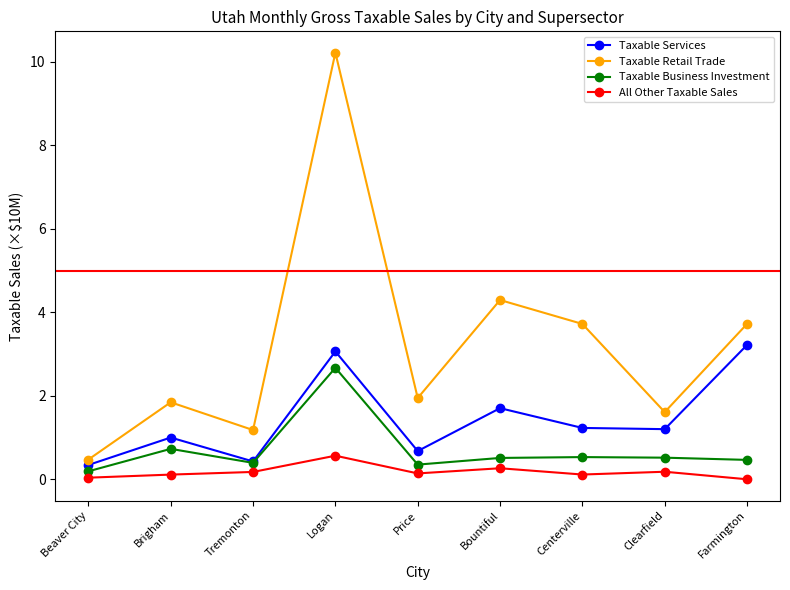

Rank the series by their maximum value, from lowest to highest.

All Other Taxable Sales, Taxable Business Investment, Taxable Services, Taxable Retail Trade